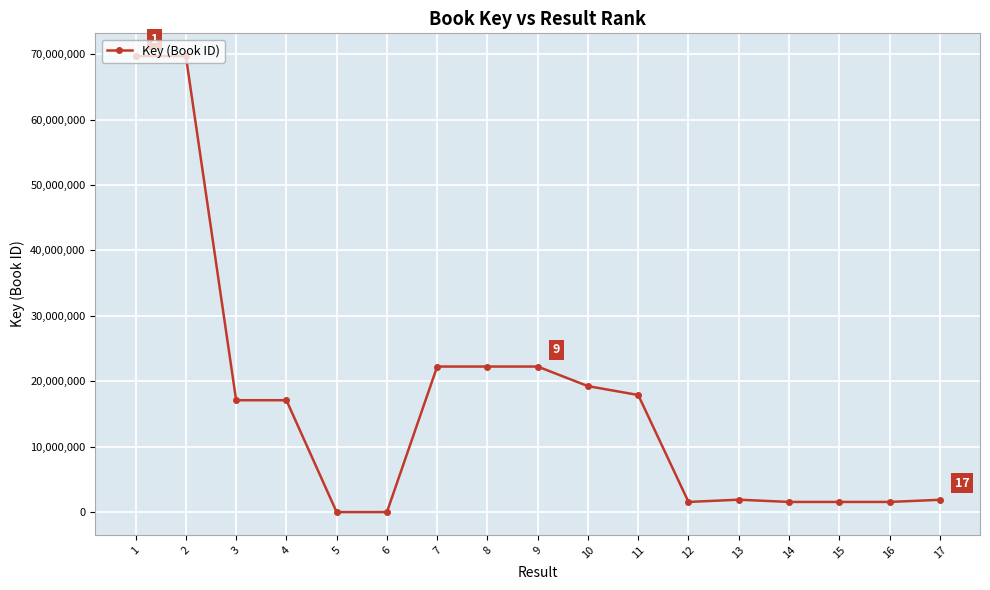

What is the value of the 13th point from the left?

1899132